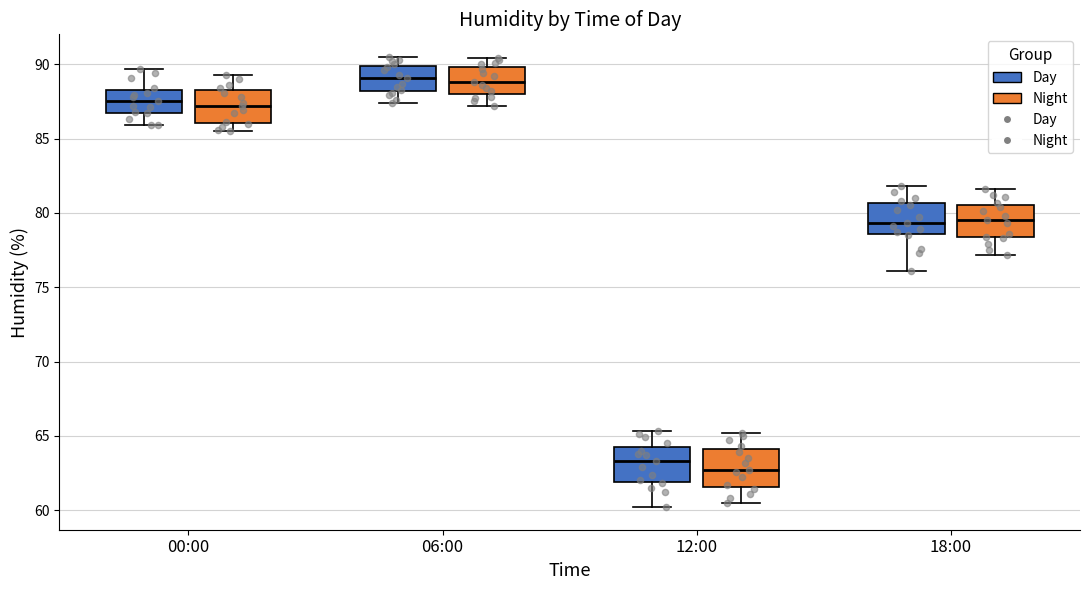

Reading left to right, transcribe this box plot: for each box, give where its median line is, the range the box spans, and where its two whiskers end, as read against the y-axis. The values are not printed on the chart, so give them approximately, as read against the axis.

00:00 (Day): median 87.5, box 87.0 to 88.5, whiskers 86.0 to 89.5
00:00 (Night): median 87.0, box 86.0 to 88.5, whiskers 85.5 to 89.5
06:00 (Day): median 89.0, box 88.0 to 90.0, whiskers 87.5 to 90.5
06:00 (Night): median 89.0, box 88.0 to 90.0, whiskers 87.0 to 90.5
12:00 (Day): median 63.5, box 62.0 to 64.5, whiskers 60.0 to 65.5
12:00 (Night): median 62.5, box 61.5 to 64.0, whiskers 60.5 to 65.0
18:00 (Day): median 79.5, box 78.5 to 80.5, whiskers 76.0 to 82.0
18:00 (Night): median 79.5, box 78.5 to 80.5, whiskers 77.0 to 81.5